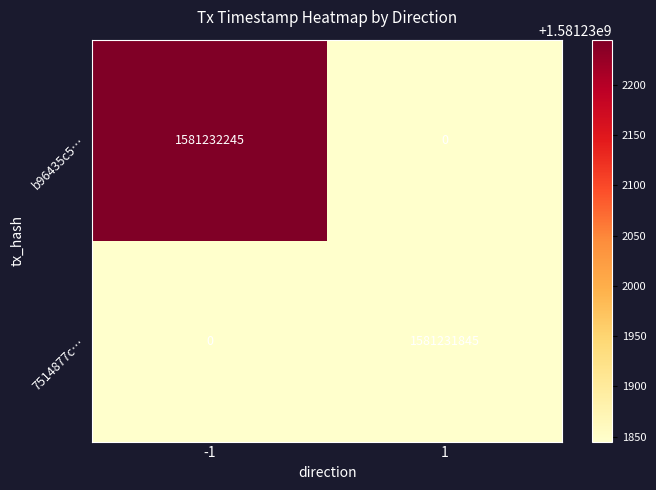

The value of b96435c5… at 1 is 0. True or false?

True